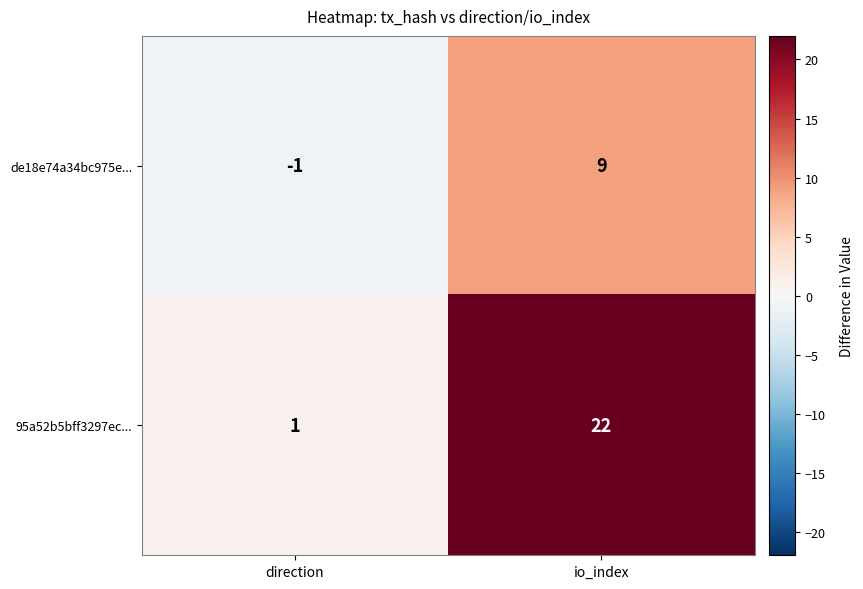

Which series has the widest spread of values?

95a52b5bff3297ec...